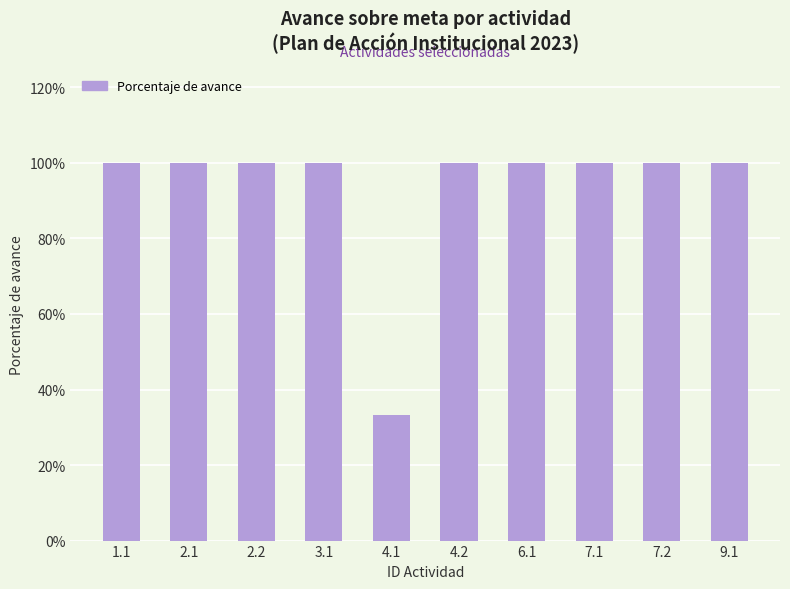

What is the label of the 2nd bar from the right?

7.2